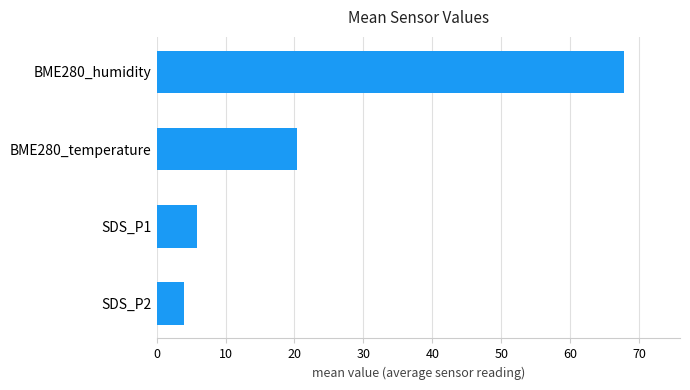

Are the bars horizontal?

Yes